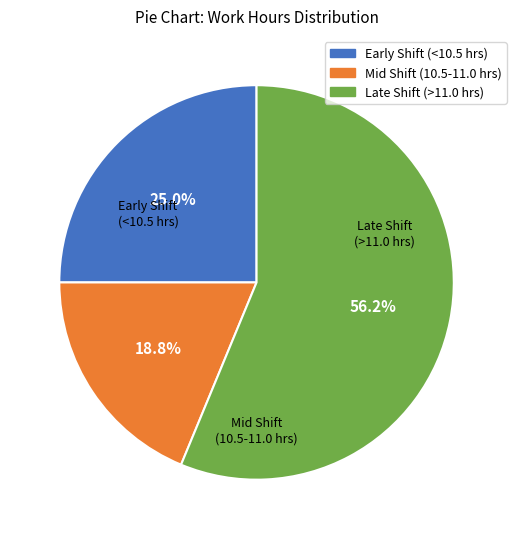

Is there any slice that represents more than half of the pie?

Yes